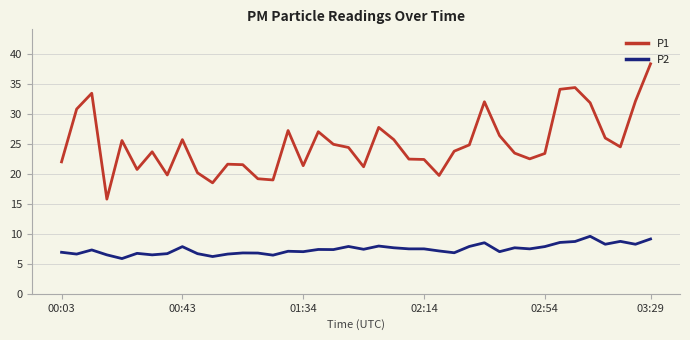

Which series has the largest range (max minus min)?

P1